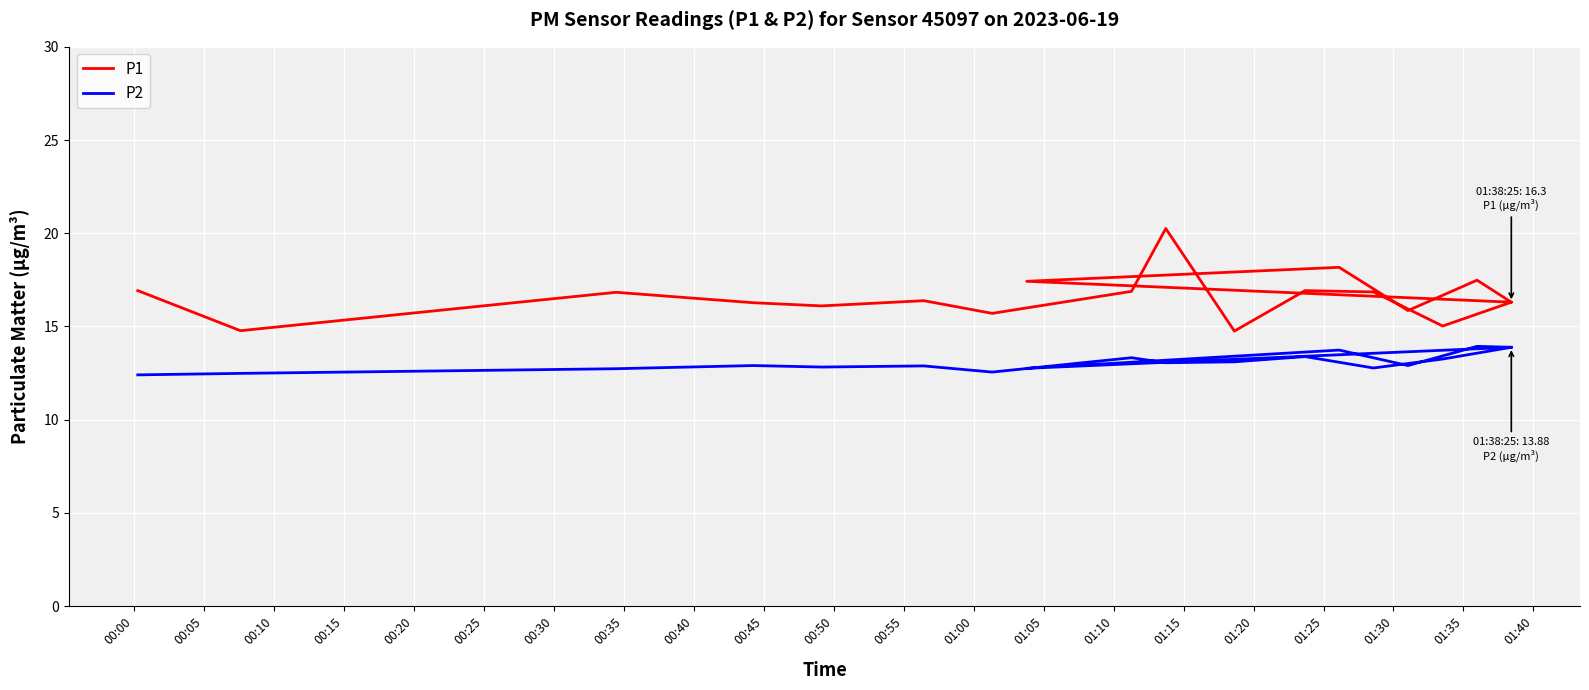

Is the value of P1 at 00:20 greater than the value of P2 at 00:20?

Yes